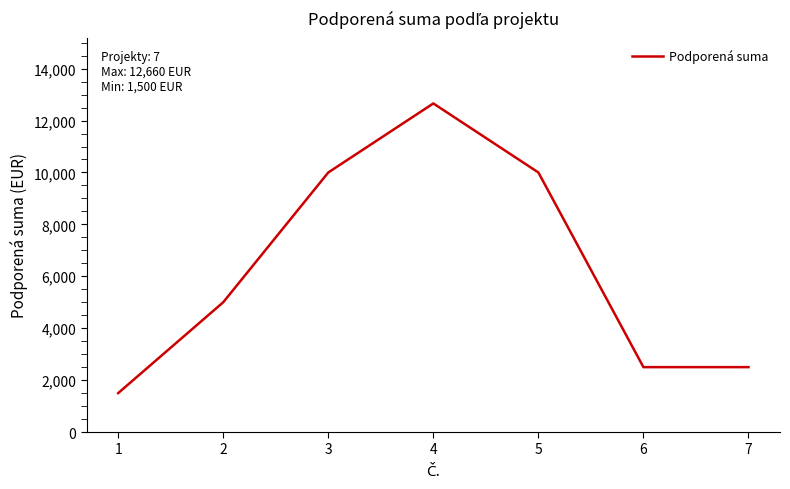

What is the sum of all values?

44160